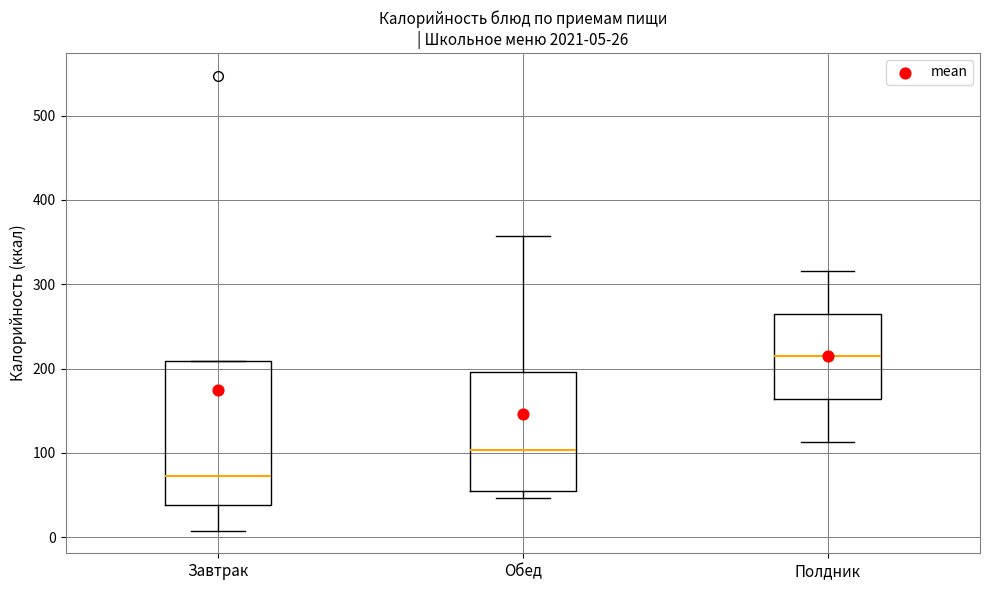

Which box has the lowest median line?

Завтрак